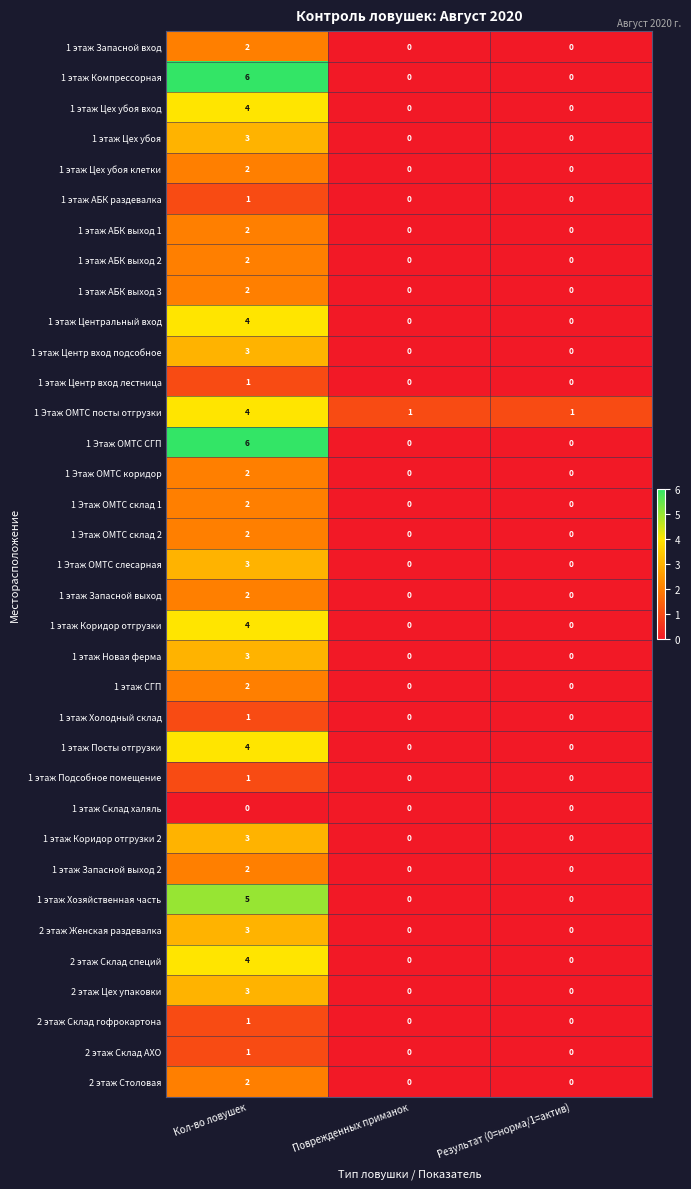

At which category is the sum across all series the highest?

Кол-во ловушек